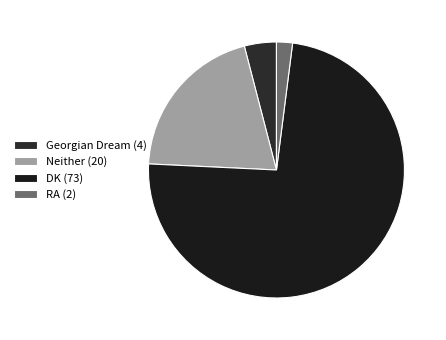

To the nearest percent, what percentage of the pie is DK?

74%